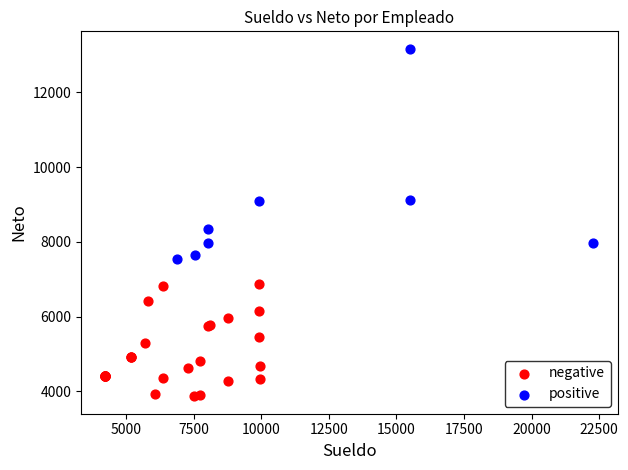

Which series contains the lowest Y value?

negative